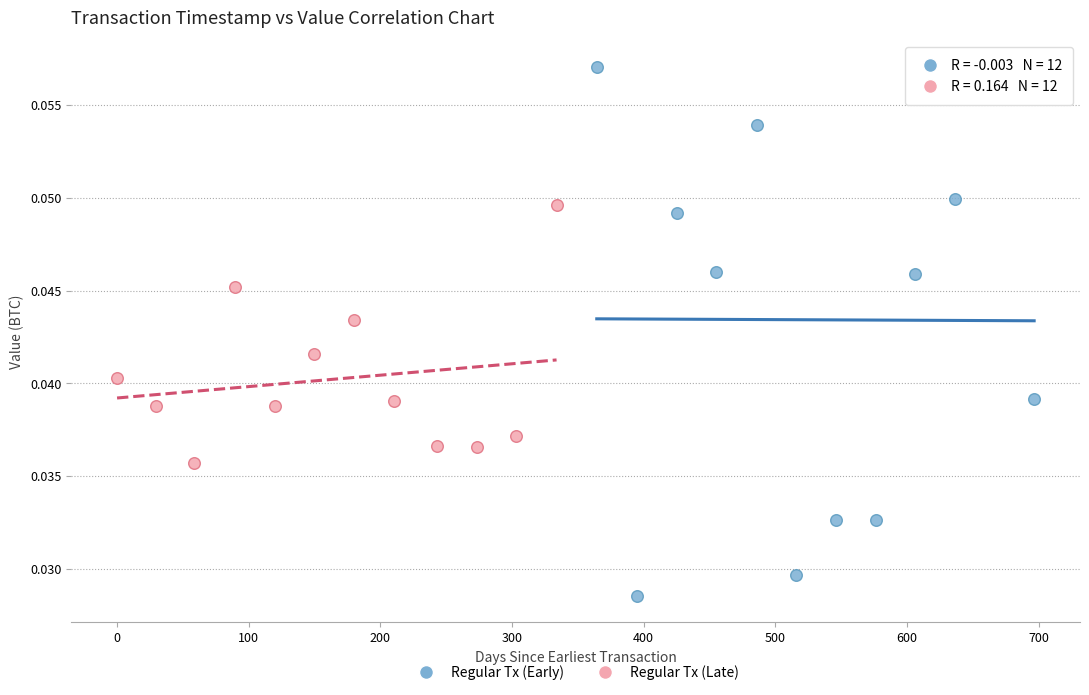

Which series has the widest spread of Y values?

Regular Tx (Early)